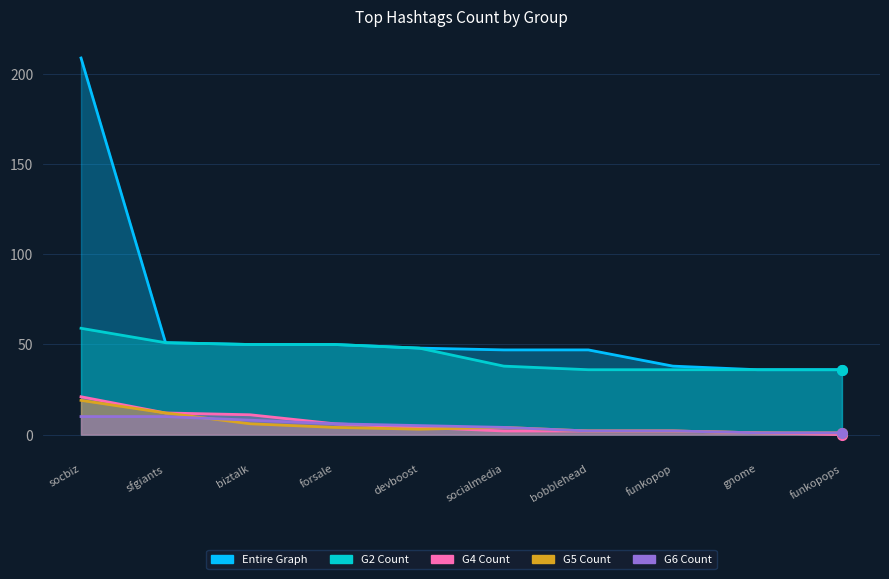

Is it true that G6 Count equals 15 at socbiz?

False